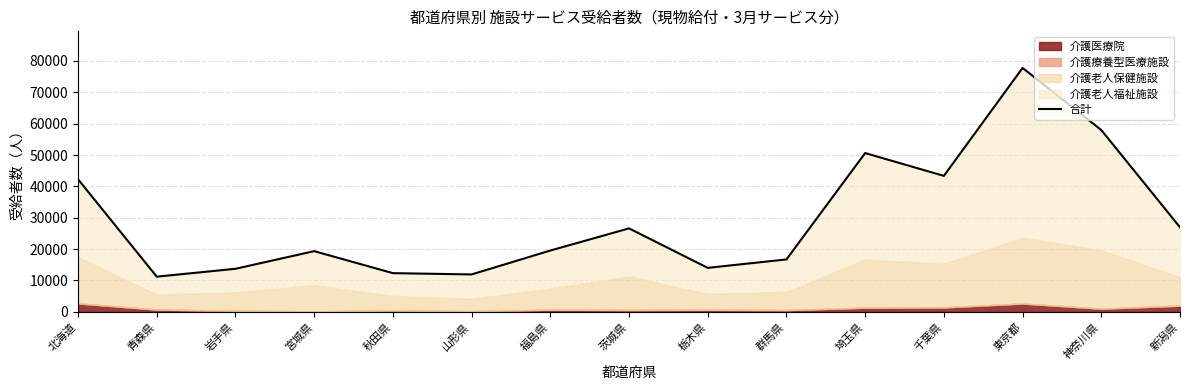

What is the sum of all values?

444365